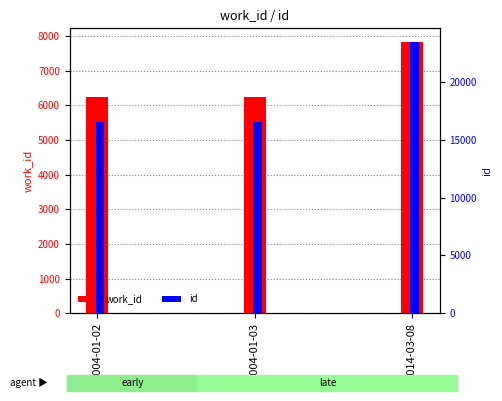

Which series changed the most between 2004-01-02 and 2004-01-03?

id